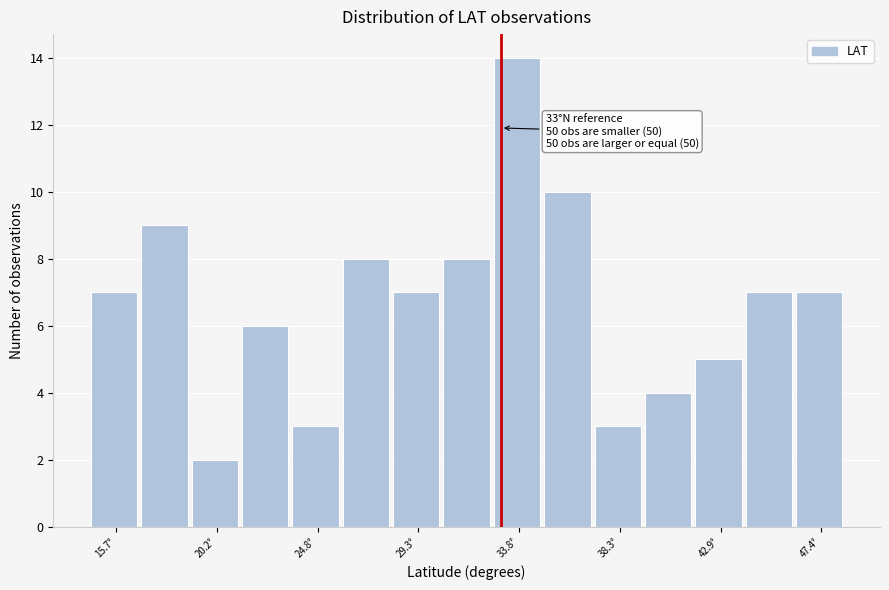

Over which range of the x-axis is the bar tallest?

32.5 to 35.0